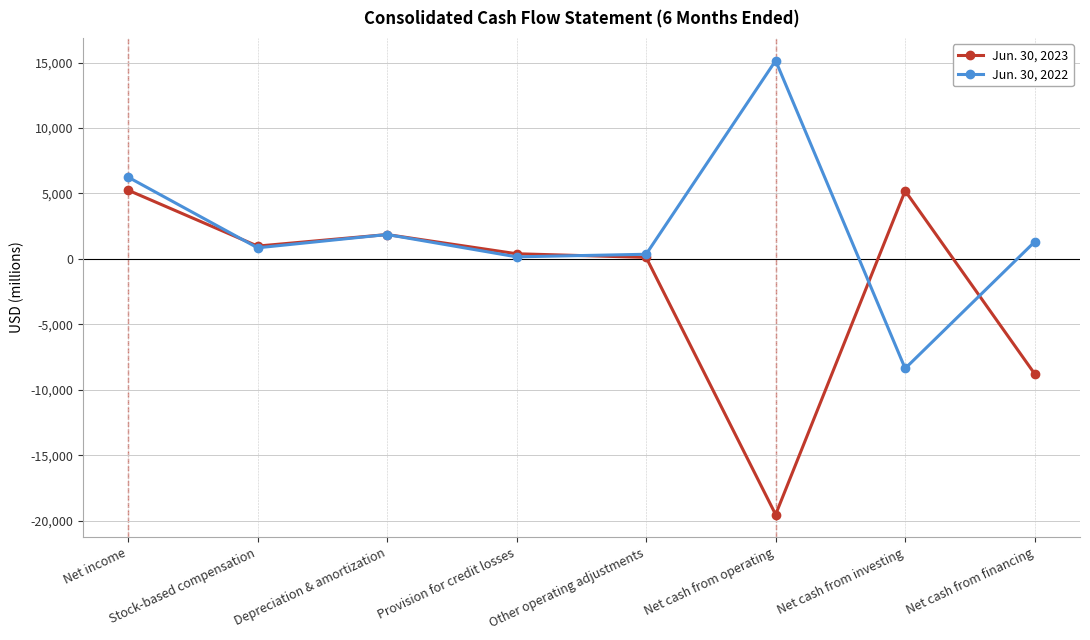

What are all the series names shown in the legend?

Jun. 30, 2023, Jun. 30, 2022